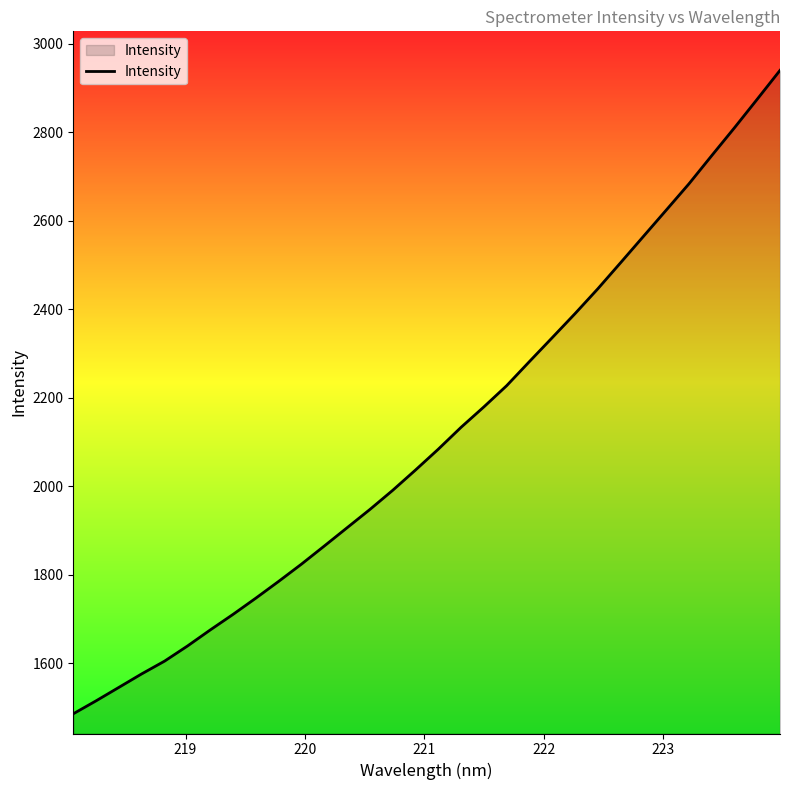

What is the smallest value displayed?

1485.6